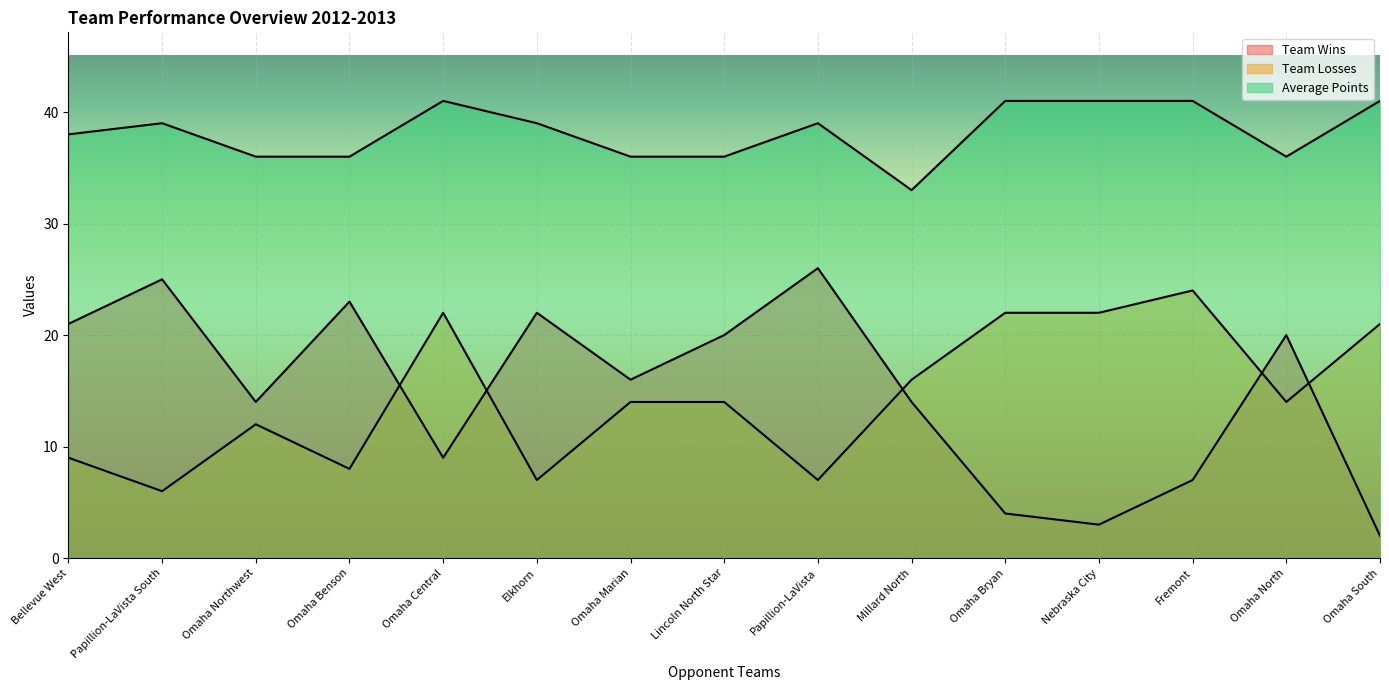

What is the maximum value shown in the chart?

41